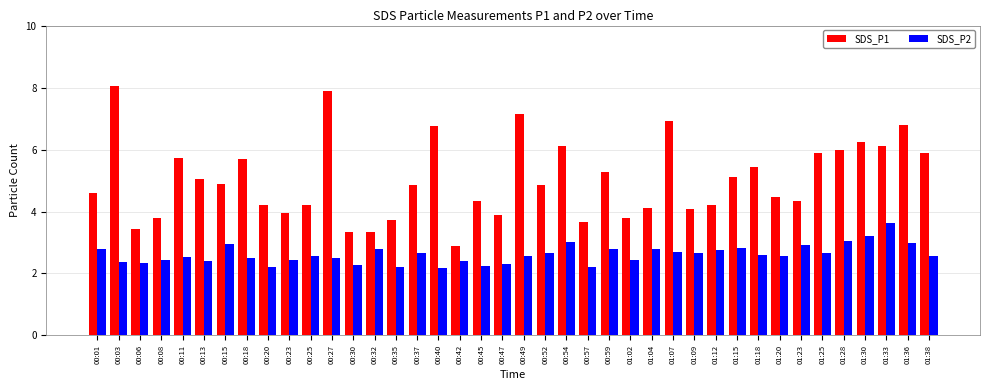

Which series has the widest spread of values?

SDS_P1